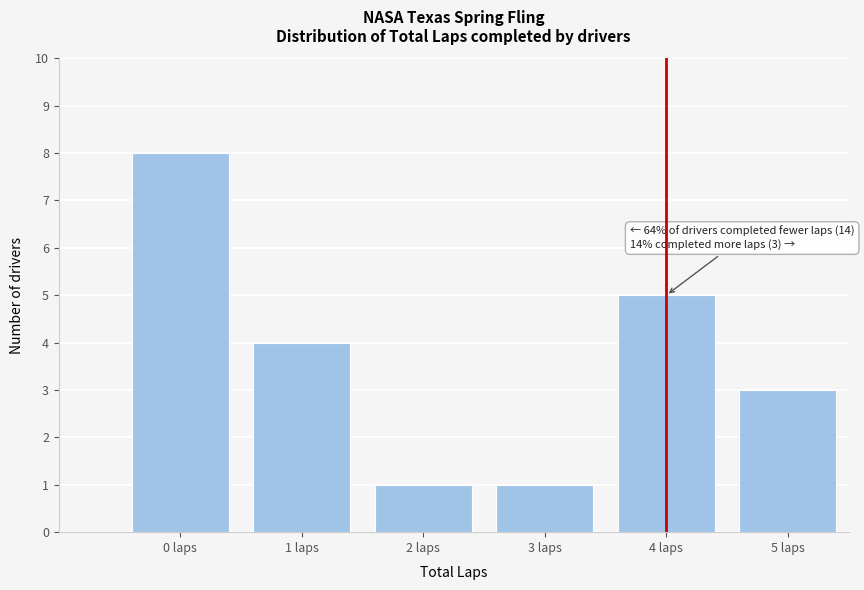

Reading left to right, transcribe all the data shown in this chart.

8	4	1	1	5	3